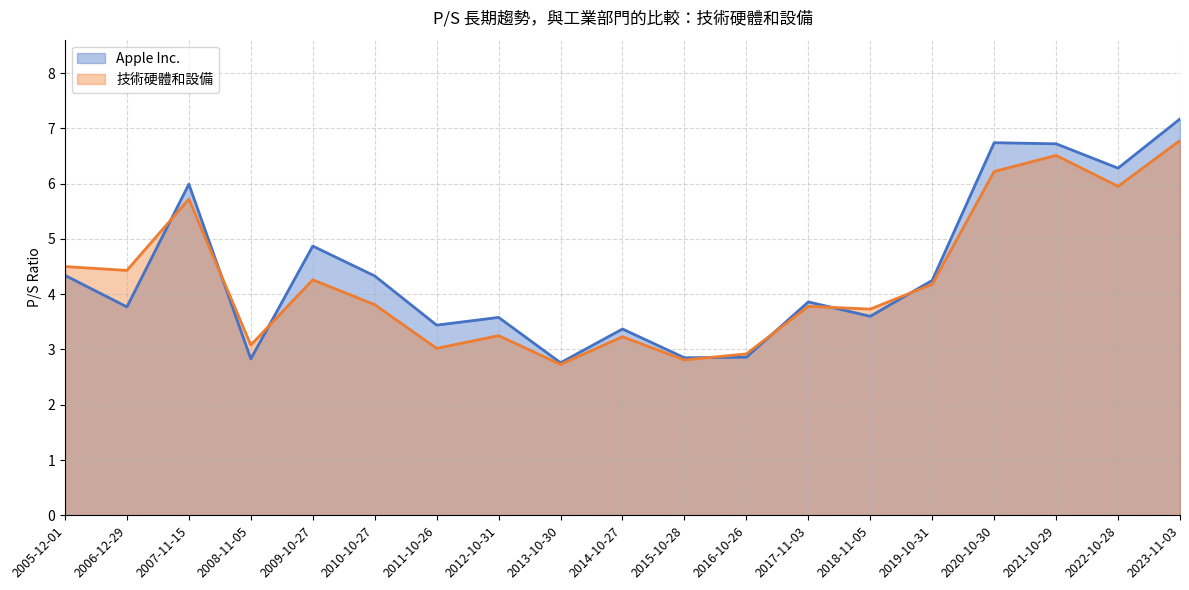

What is the average value of the 技術硬體和設備 series?

4.3